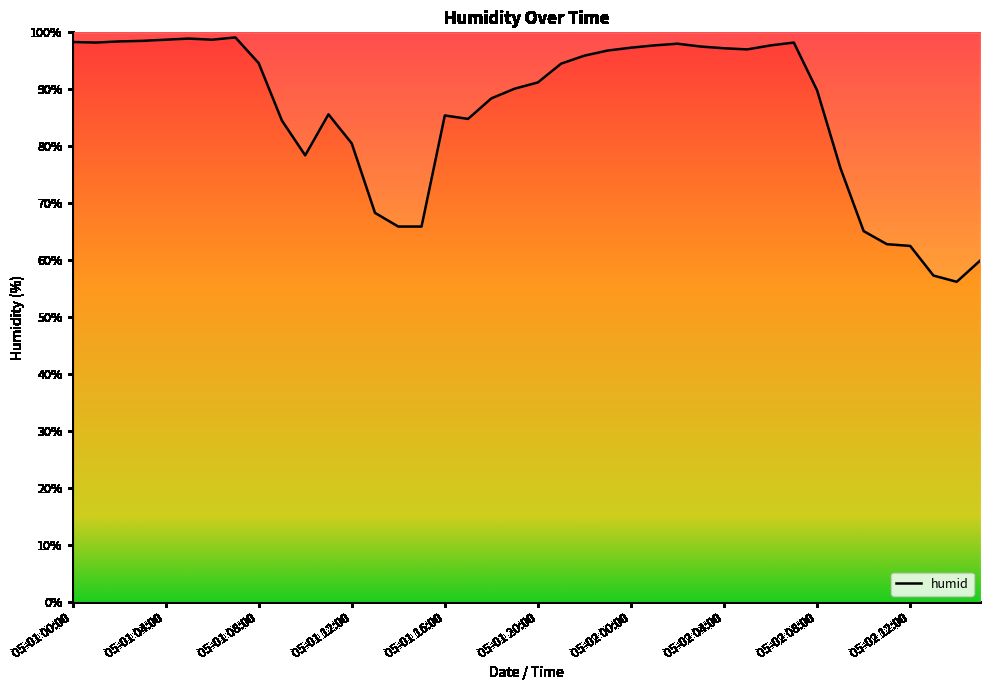

Rank the categories by value from lowest to highest.

05-02 14:00, 05-02 13:00, 05-02 15:00, 05-02 12:00, 05-02 11:00, 05-02 10:00, 05-01 14:00, 05-01 15:00, 05-01 13:00, 05-02 09:00, 05-01 10:00, 05-01 12:00, 05-01 09:00, 05-01 17:00, 05-01 16:00, 05-01 11:00, 05-01 18:00, 05-02 08:00, 05-01 19:00, 05-01 20:00, 05-01 21:00, 05-01 08:00, 05-01 22:00, 05-01 23:00, 05-02 05:00, 05-02 04:00, 05-02 00:00, 05-02 03:00, 05-02 01:00, 05-02 06:00, 05-02 02:00, 05-01 01:00, 05-02 07:00, 05-01 00:00, 05-01 02:00, 05-01 03:00, 05-01 04:00, 05-01 06:00, 05-01 05:00, 05-01 07:00